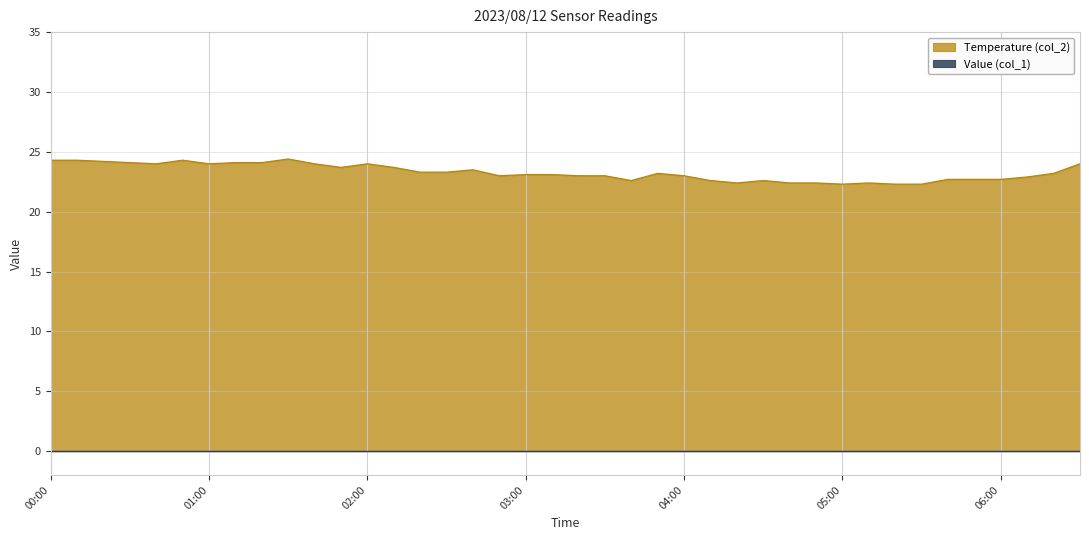

List the labels in order of value, smallest first.

05:00, 05:20, 05:30, 04:20, 04:40, 04:50, 05:10, 03:40, 04:10, 04:30, 05:40, 05:50, 06:00, 06:10, 02:50, 03:20, 03:30, 04:00, 03:00, 03:10, 03:50, 06:20, 02:20, 02:30, 02:40, 01:50, 02:10, 00:40, 01:00, 01:40, 02:00, 06:30, 00:30, 01:10, 01:20, 00:20, 00:00, 00:10, 00:50, 01:30